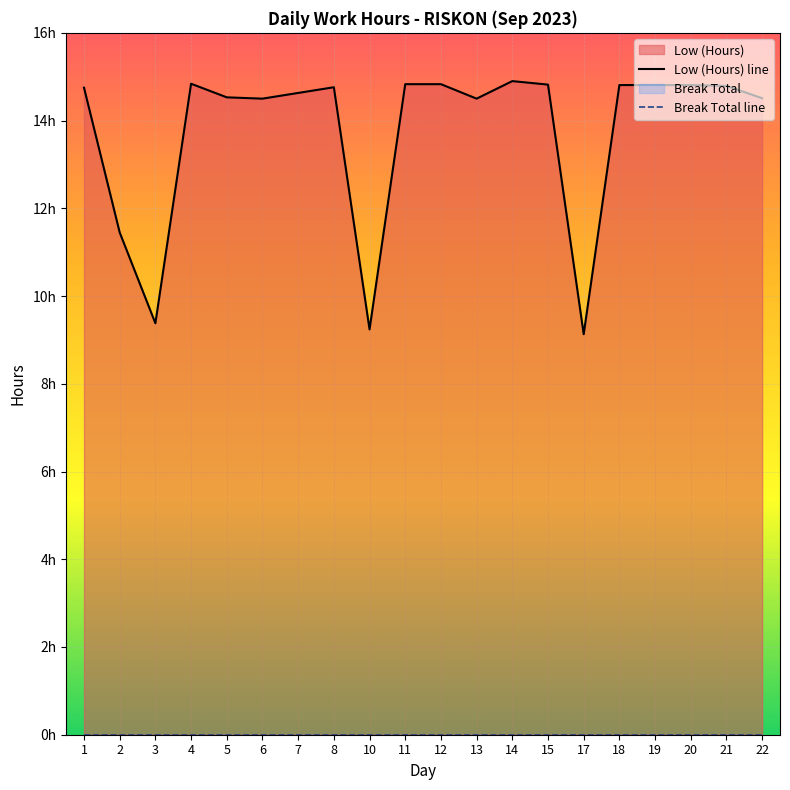

Where does the Low (Hours) line series first go above 14?

1